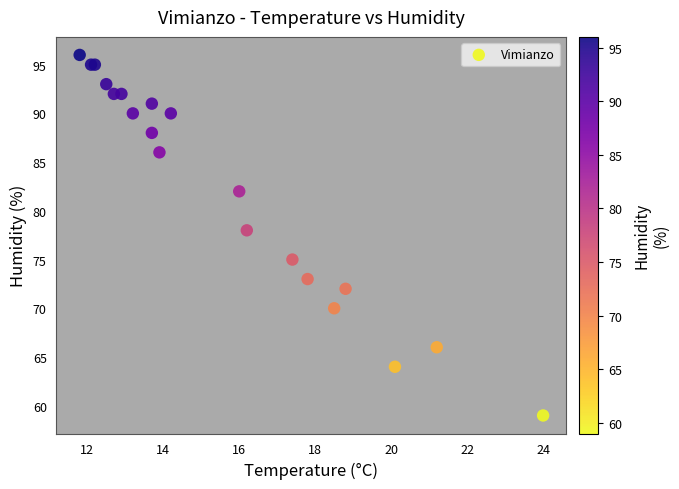

What Y value in the scatter plot is closest to 77?

78